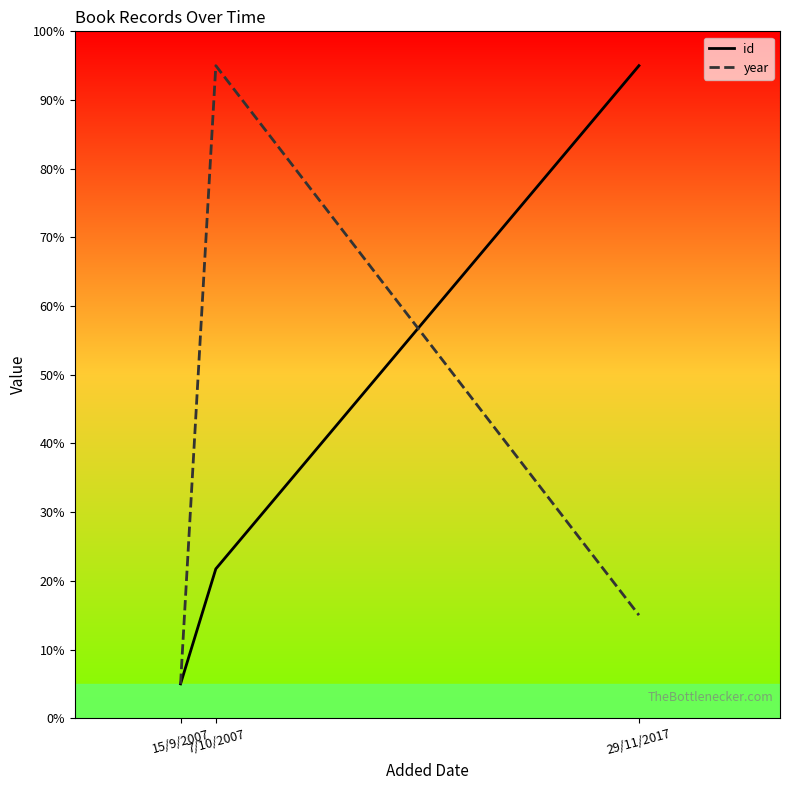

At 7/10/2007, list the series in order from smallest to largest.

id, year